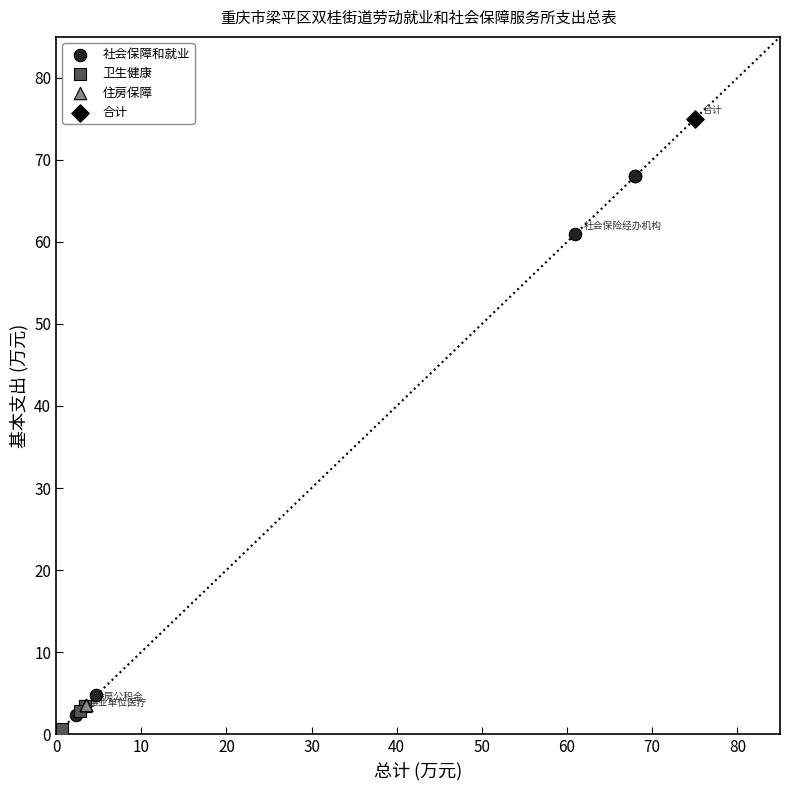

What are all the series names shown in the legend?

社会保障和就业, 卫生健康, 住房保障, 合计